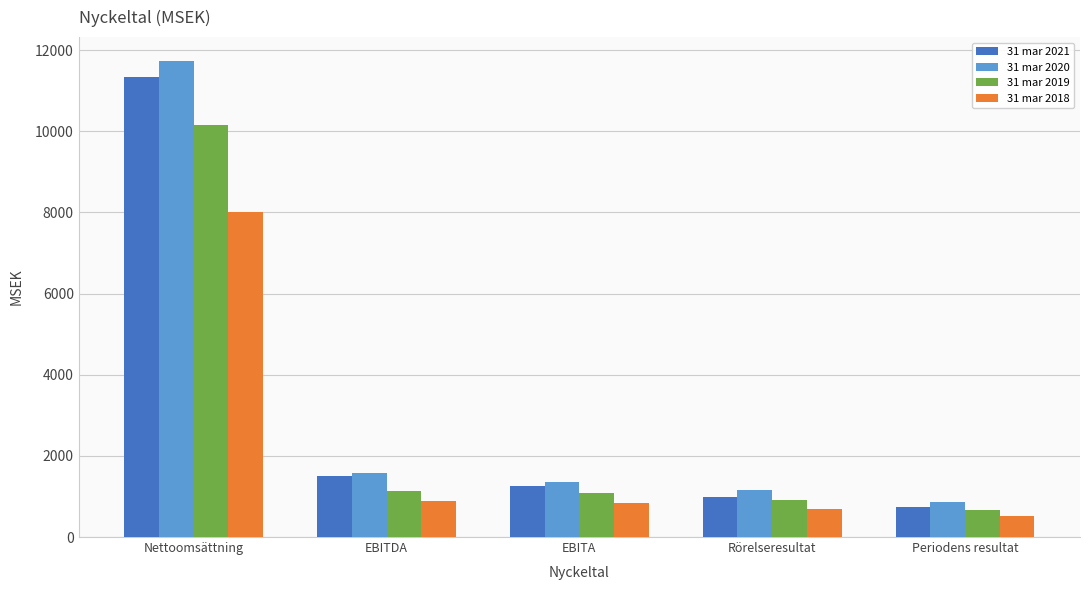

Which series has the widest spread of values?

31 mar 2020